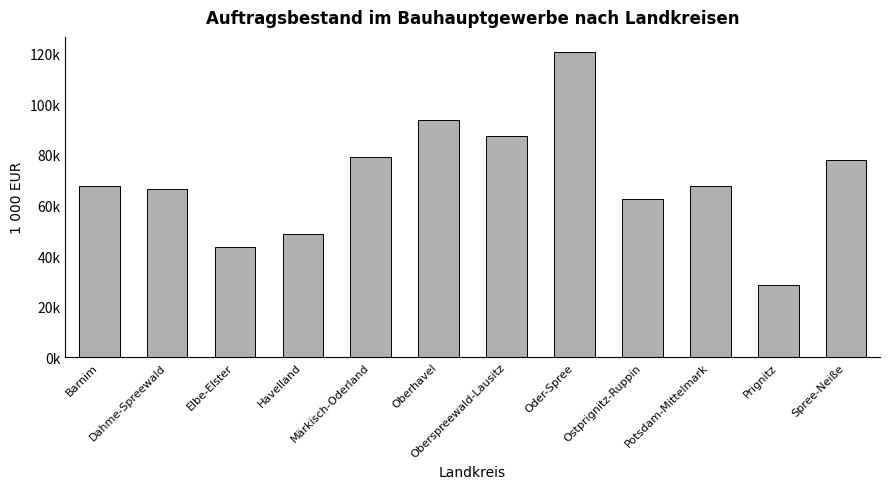

Which category has the lowest value across all series?

Prignitz